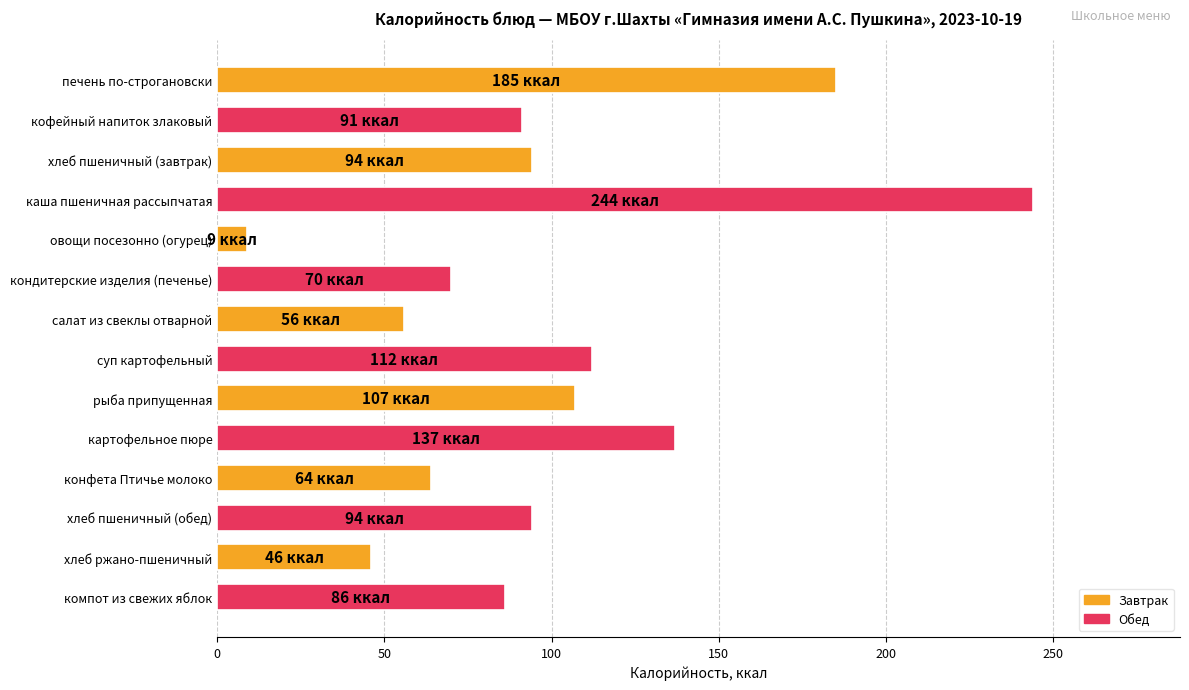

How many data points are less than 94?

7